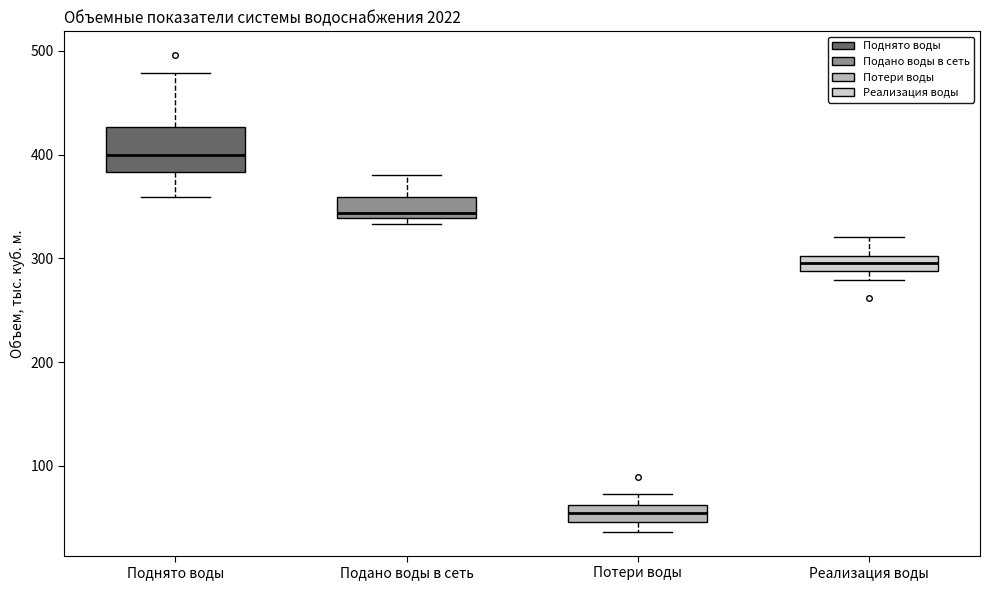

Which box is the tallest, from its lower edge to its upper edge?

Поднято воды